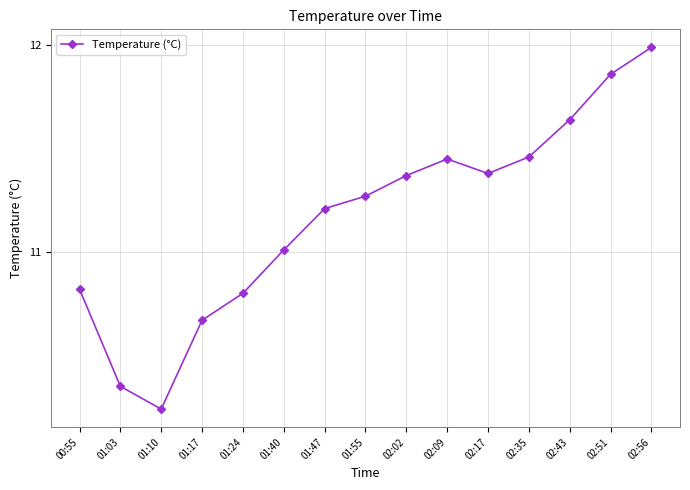

Is it true that the value at 02:02 is 2.6?

False